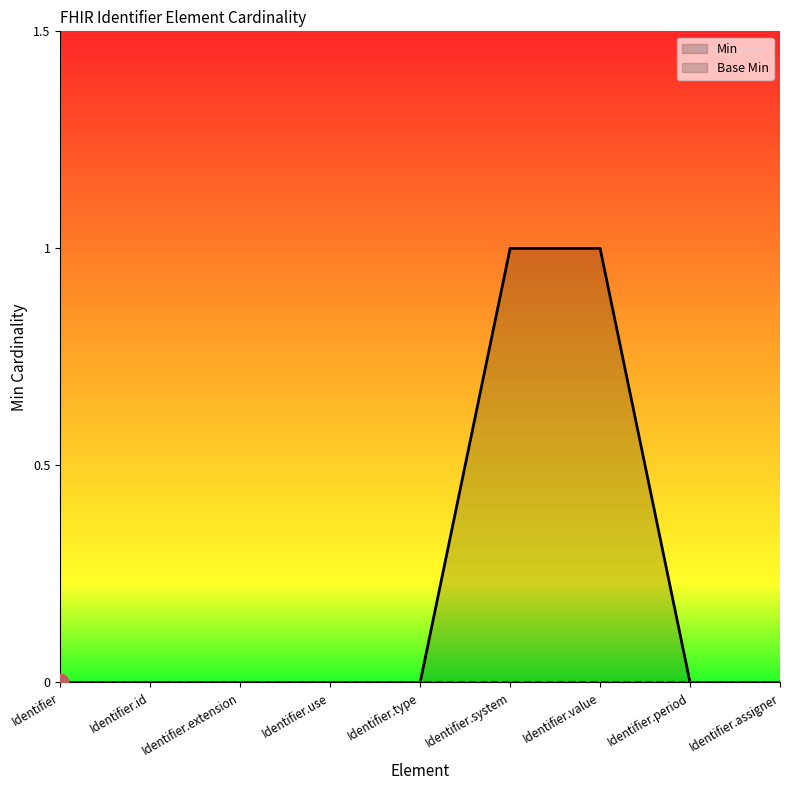

Is it true that Base Min equals 0 at Identifier.assigner?

True